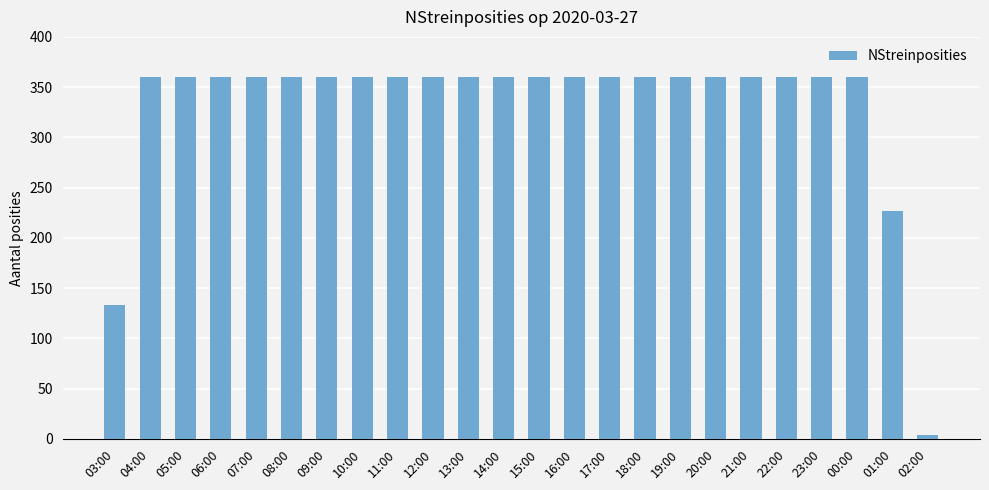

At which category does the chart reach its minimum across all series?

02:00